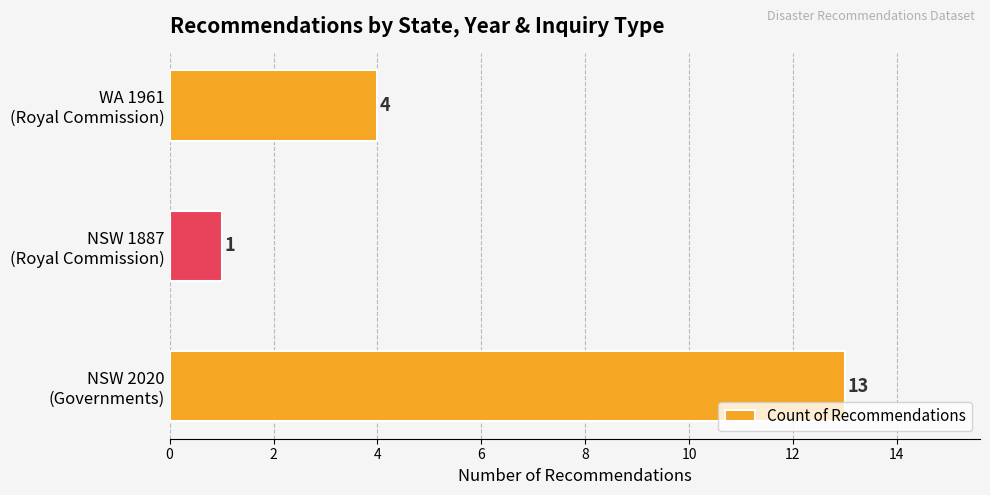

Rank the categories by value from lowest to highest.

NSW 1887
(Royal Commission), WA 1961
(Royal Commission), NSW 2020
(Governments)